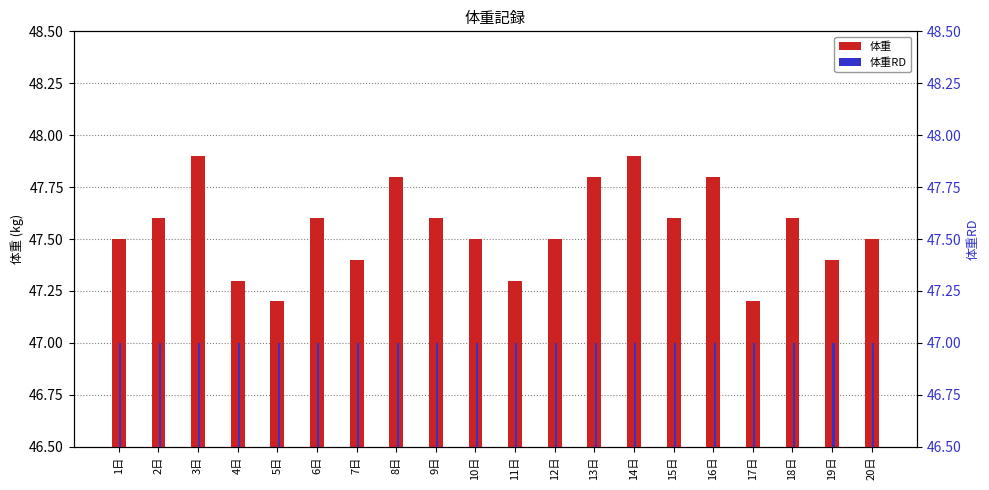

The value of 体重RD at 16日 is 47.0. True or false?

True